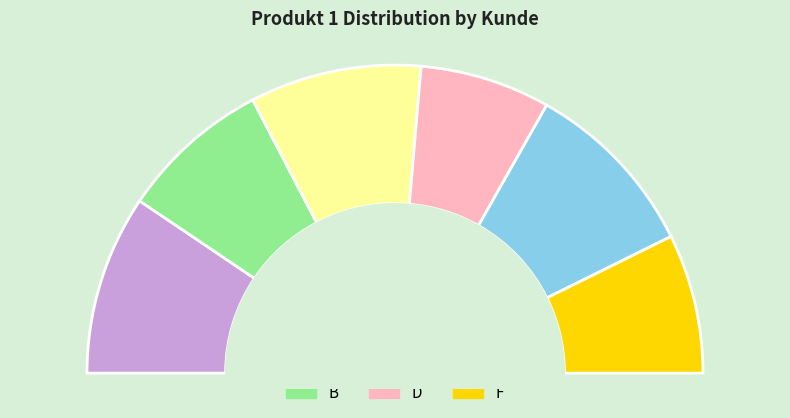

True or false: C accounts for 18% of the total.

True